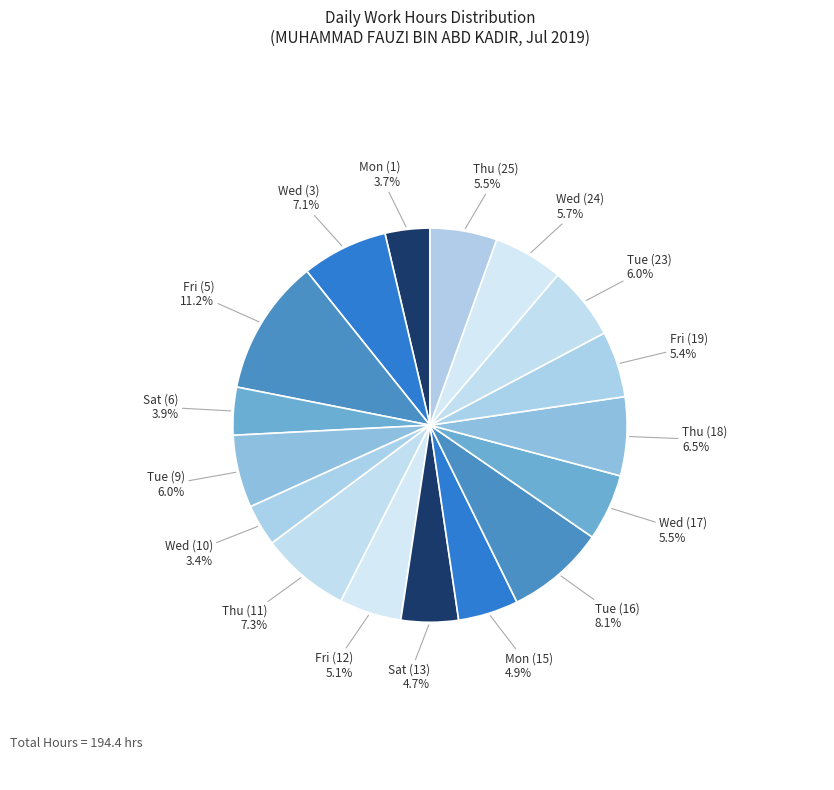

Does any single category account for the majority?

No